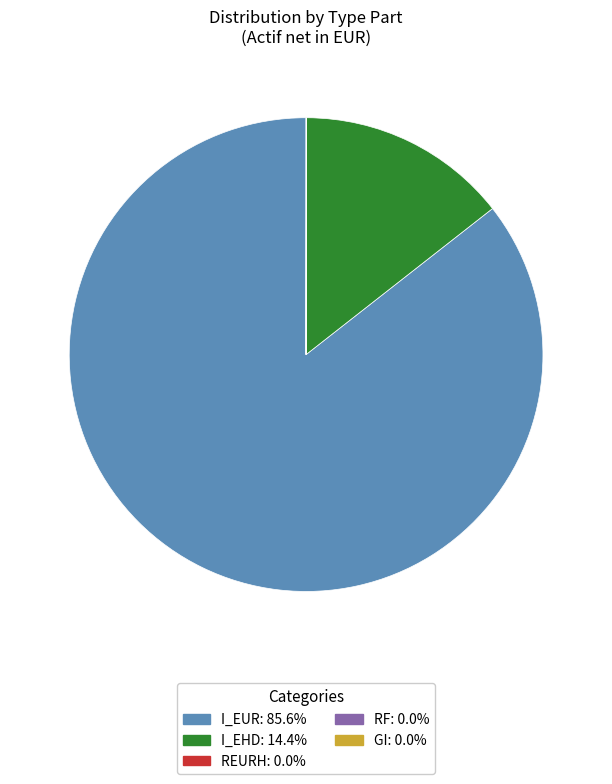

Is there any slice that represents more than half of the pie?

Yes